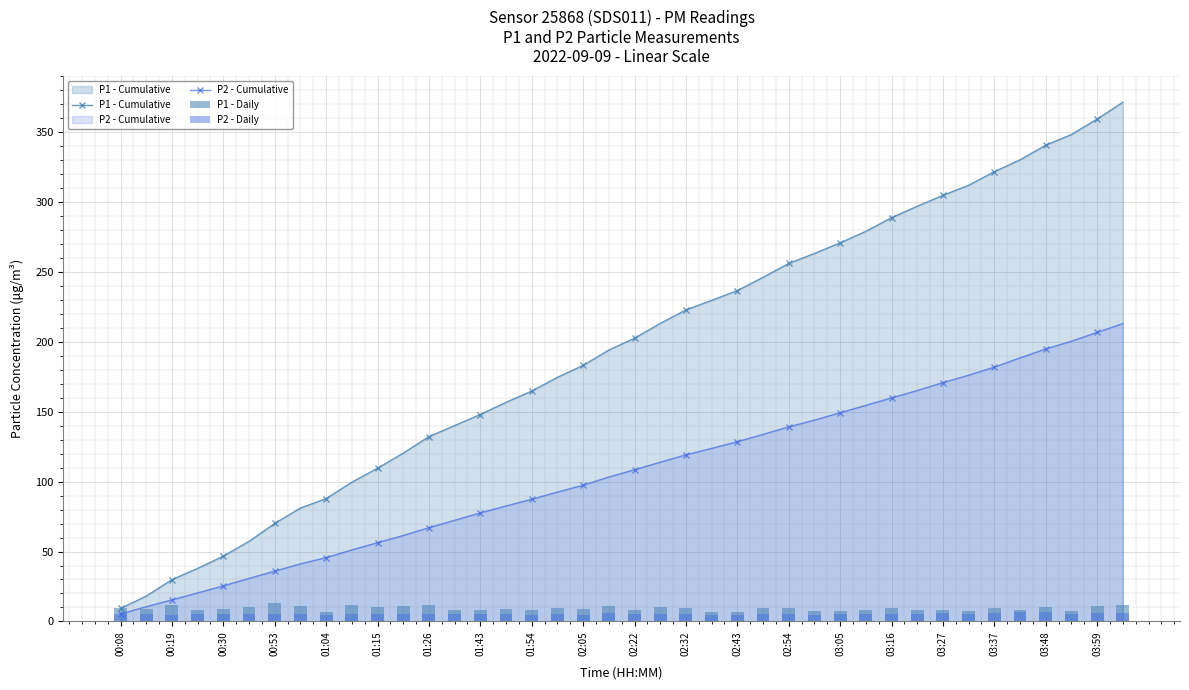

What is the minimum value for P1 - Cumulative?

9.3